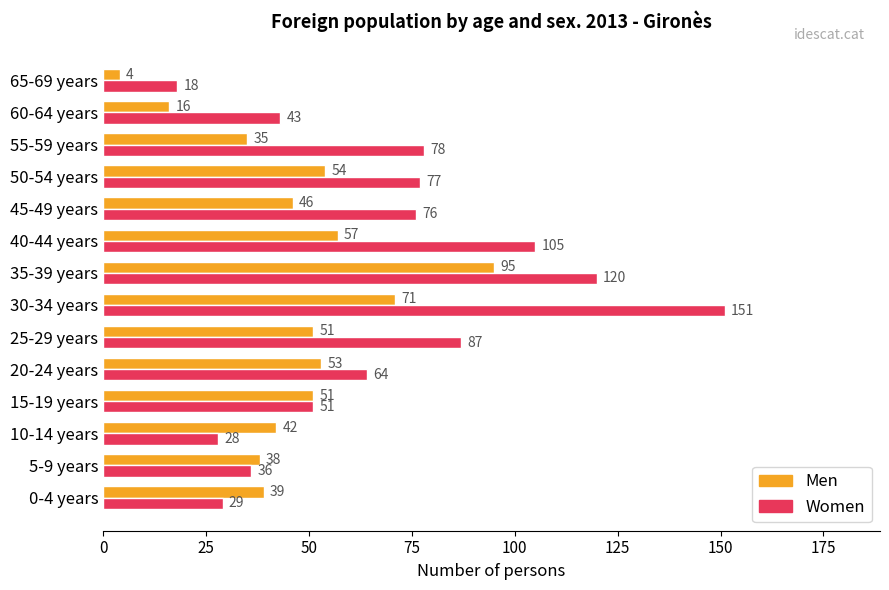

What is the difference between the highest and lowest values at 60-64 years?

27